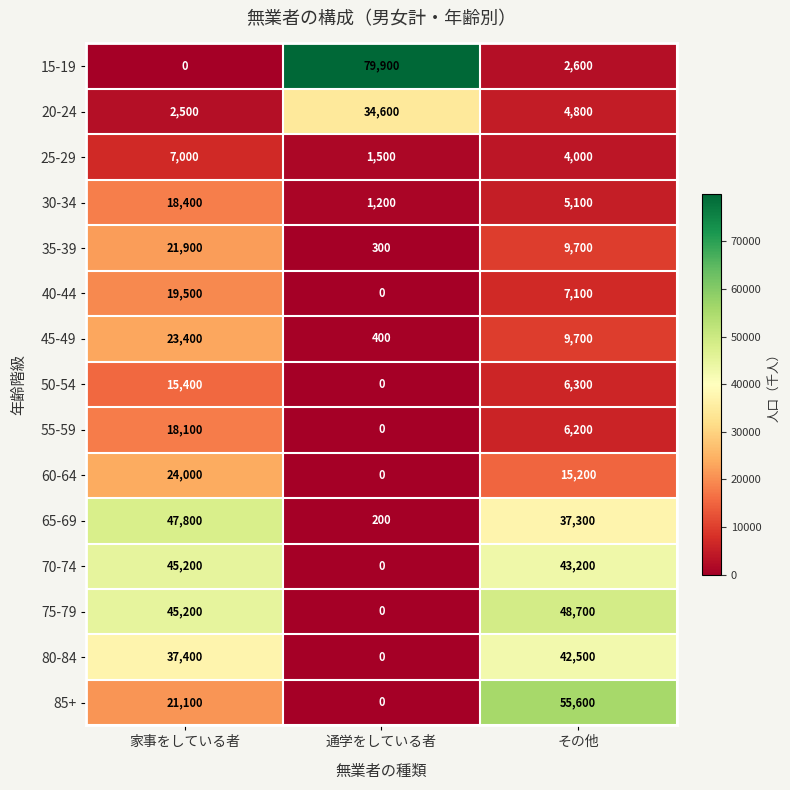

What is the greatest value displayed?

79900